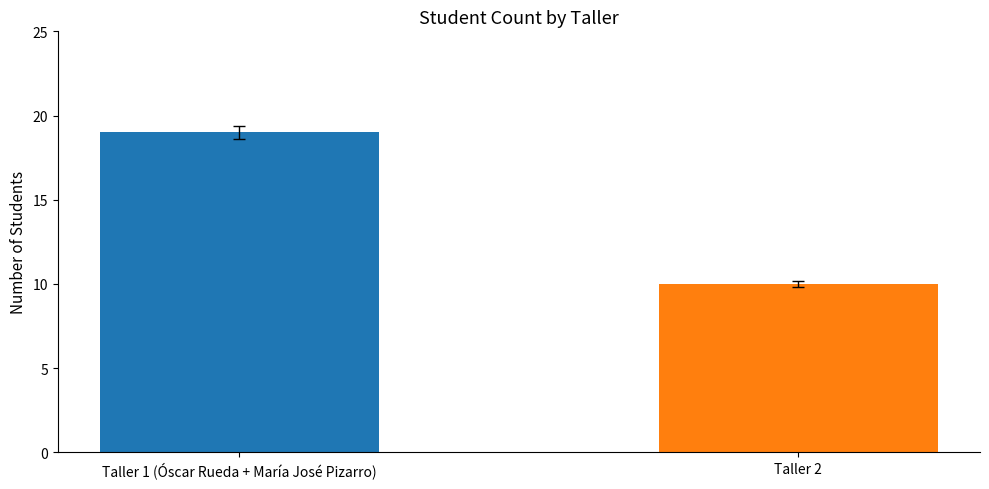

Are the bars grouped side by side (vs. stacked)?

No